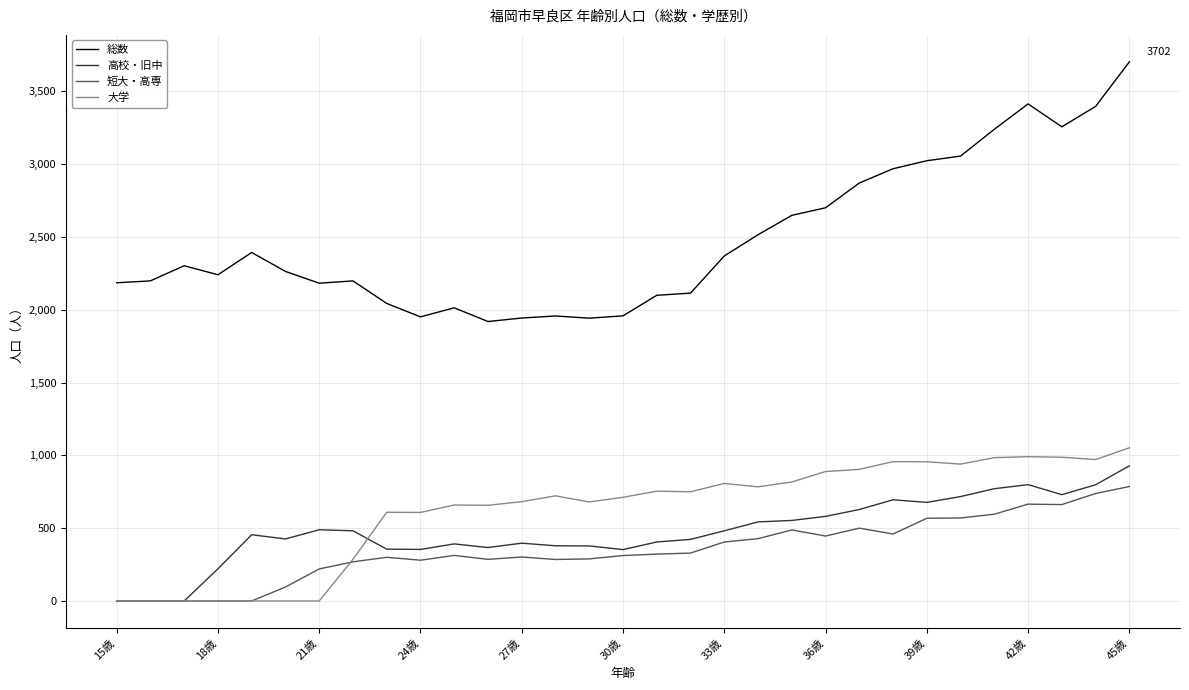

What is the difference between the maximum and minimum values in the 大学 series?

1052